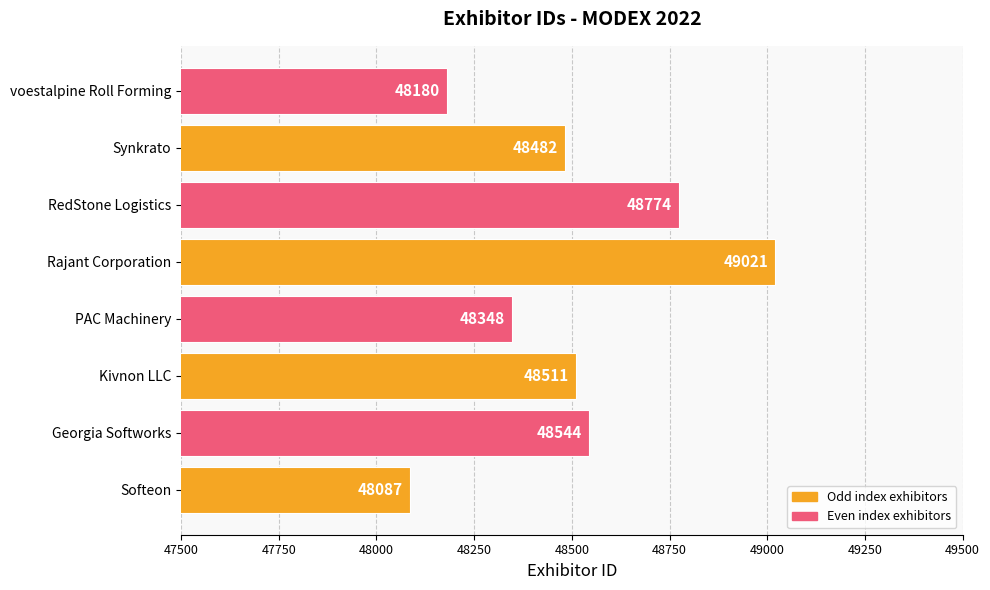

Reading bottom to top, transcribe all the data shown in this chart.

Softeon=48087	Georgia Softworks=48544	Kivnon LLC=48511	PAC Machinery=48348	Rajant Corporation=49021	RedStone Logistics=48774	Synkrato=48482	voestalpine Roll Forming=48180